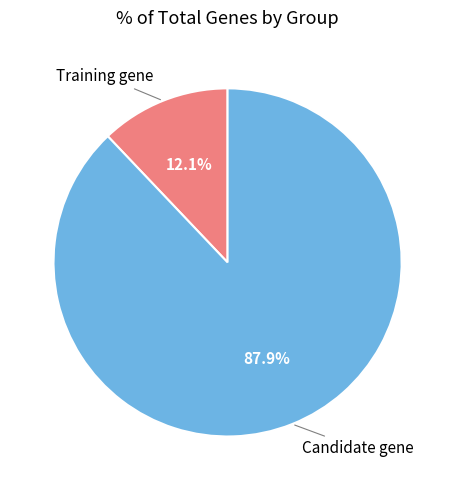

Rank the categories by value from lowest to highest.

Training gene, Candidate gene